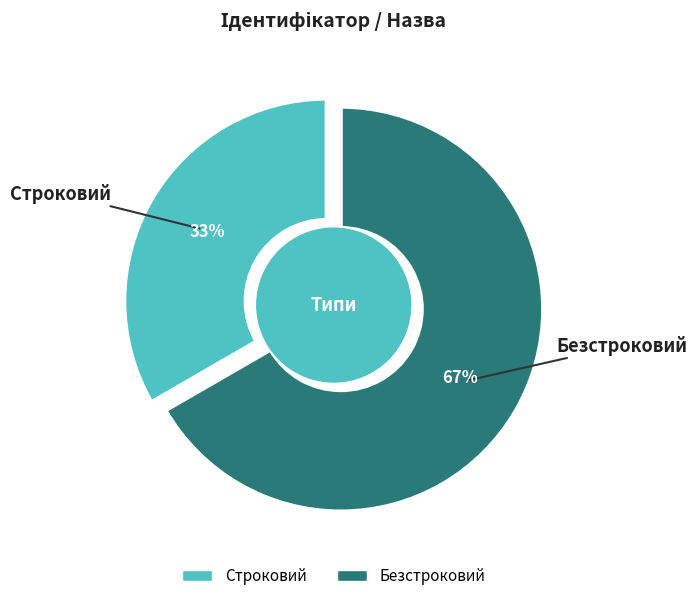

Which category accounts for the majority?

Безстроковий